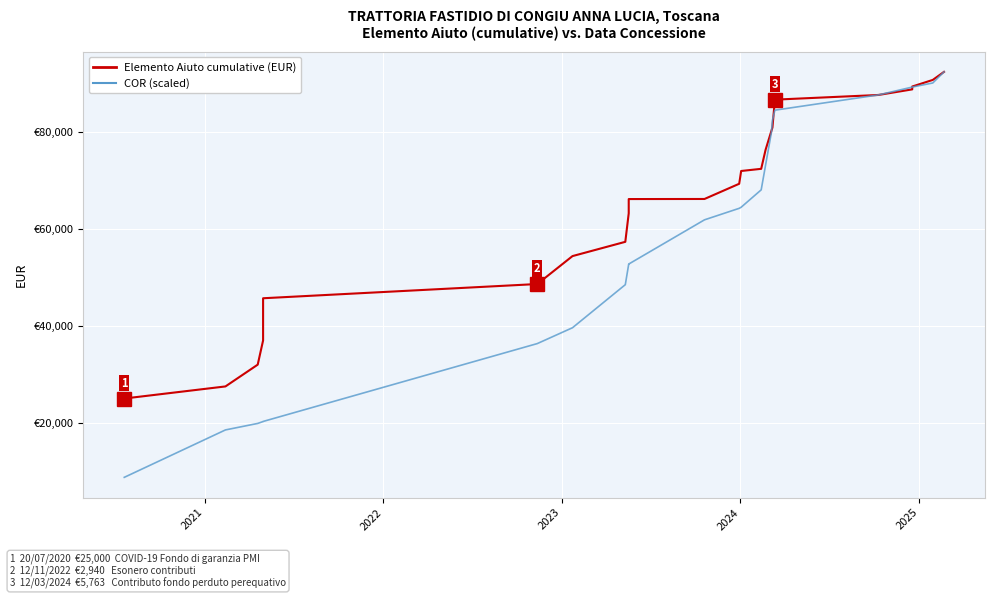

Rank the series by their average value, from lowest to highest.

COR (scaled), Elemento Aiuto (cumulative, EUR)